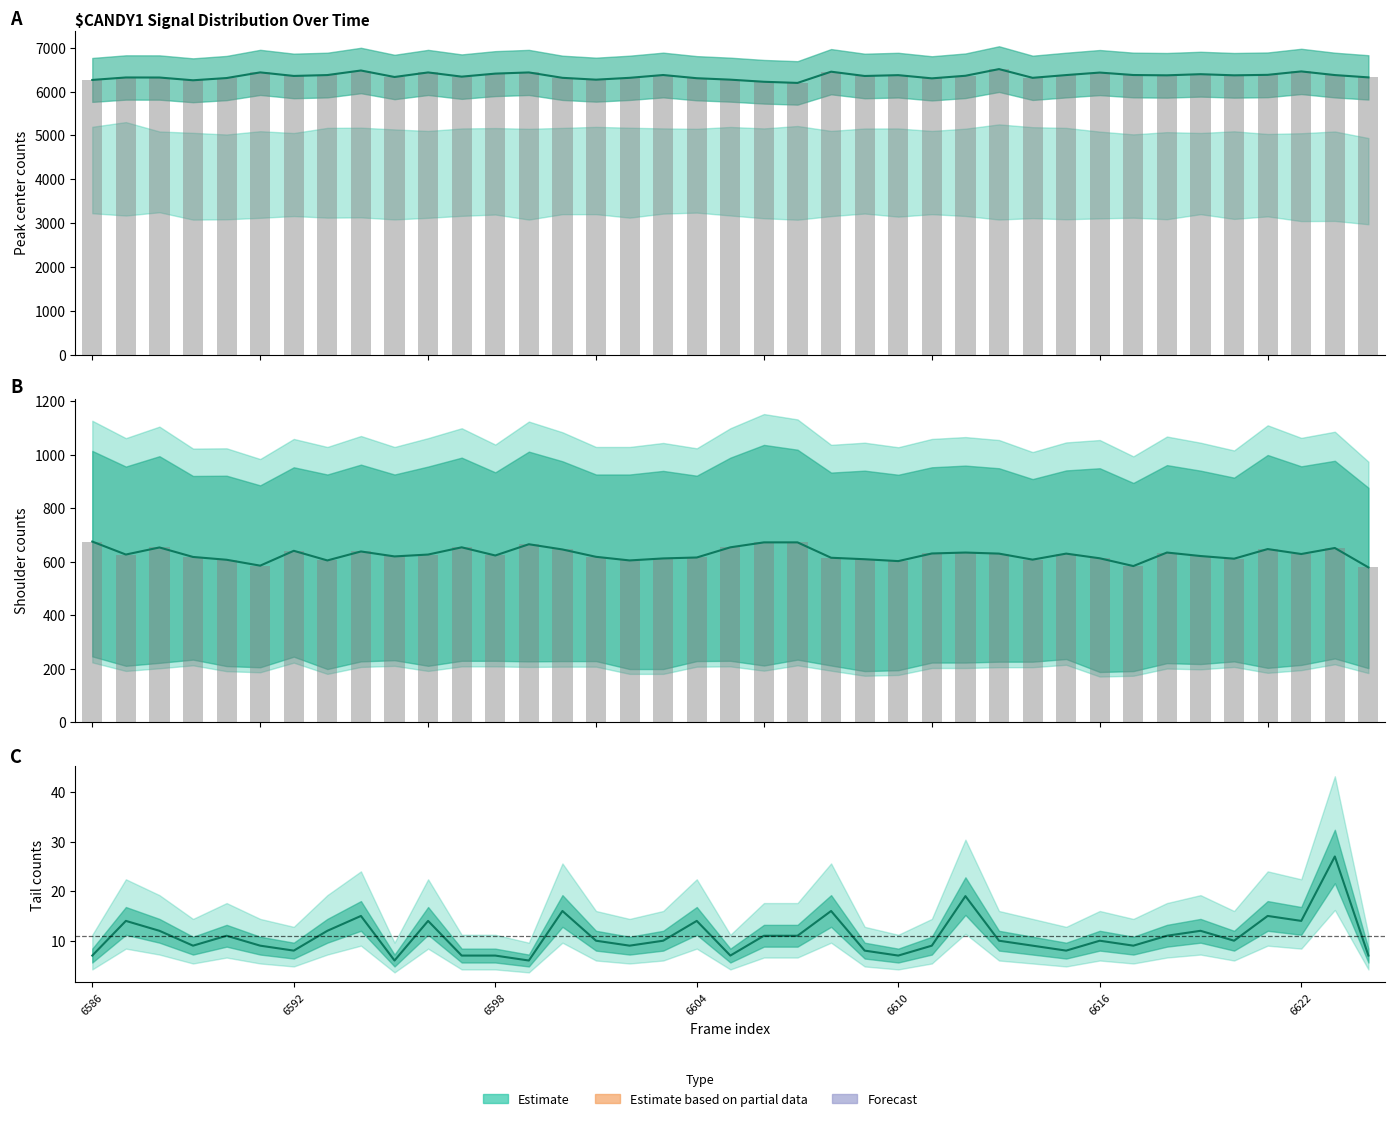

Reading left to right, extract all data points from this chart.

peak_center: 6265.0	6321.0	6320.0	6257.0	6308.0	6437.0	6356.0	6376.0	6480.0	6332.0	6436.0	6340.0	6409.0	6436.0	6313.0	6271.0	6313.0	6377.0	6304.0	6271.0	6223.0	6197.0	6453.0	6355.0	6374.0	6301.0	6360.0	6512.0	6313.0	6376.0	6433.0	6377.0	6370.0	6396.0	6370.0	6381.0	6459.0	6376.0	6323.0
peak_center (bar): 6265.0	6321.0	6320.0	6257.0	6308.0	6437.0	6356.0	6376.0	6480.0	6332.0	6436.0	6340.0	6409.0	6436.0	6313.0	6271.0	6313.0	6377.0	6304.0	6271.0	6223.0	6197.0	6453.0	6355.0	6374.0	6301.0	6360.0	6512.0	6313.0	6376.0	6433.0	6377.0	6370.0	6396.0	6370.0	6381.0	6459.0	6376.0	6323.0
shoulder mid: 675.5	627.0	653.5	618.0	607.5	585.5	641.0	605.0	638.5	620.0	627.0	654.0	623.5	665.5	646.0	618.5	605.0	612.5	616.0	654.0	672.5	672.5	615.0	609.5	602.5	631.0	634.5	630.5	608.0	630.5	613.0	584.0	634.5	621.5	611.5	647.5	629.0	651.5	579.0
shoulder mid (bar): 675.5	627.0	653.5	618.0	607.5	585.5	641.0	605.0	638.5	620.0	627.0	654.0	623.5	665.5	646.0	618.5	605.0	612.5	616.0	654.0	672.5	672.5	615.0	609.5	602.5	631.0	634.5	630.5	608.0	630.5	613.0	584.0	634.5	621.5	611.5	647.5	629.0	651.5	579.0
tail: 7.0	14.0	12.0	9.0	11.0	9.0	8.0	12.0	15.0	6.0	14.0	7.0	7.0	6.0	16.0	10.0	9.0	10.0	14.0	7.0	11.0	11.0	16.0	8.0	7.0	9.0	19.0	10.0	9.0	8.0	10.0	9.0	11.0	12.0	10.0	15.0	14.0	27.0	7.0